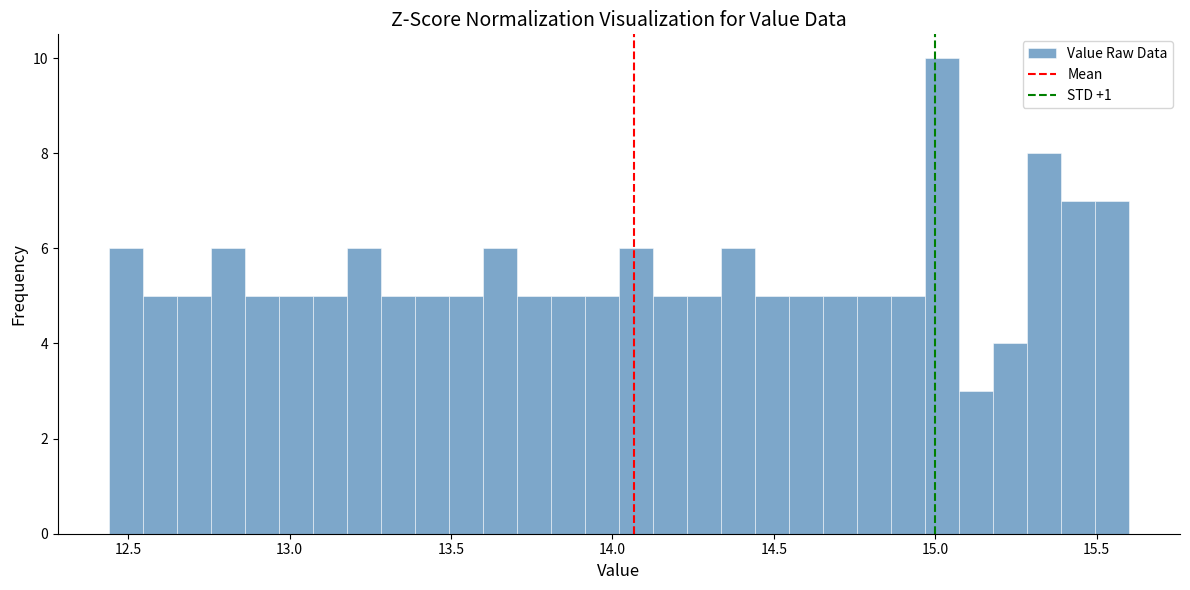

Read against the x-axis, roughly where is the centre of the tallest bar?

15.00